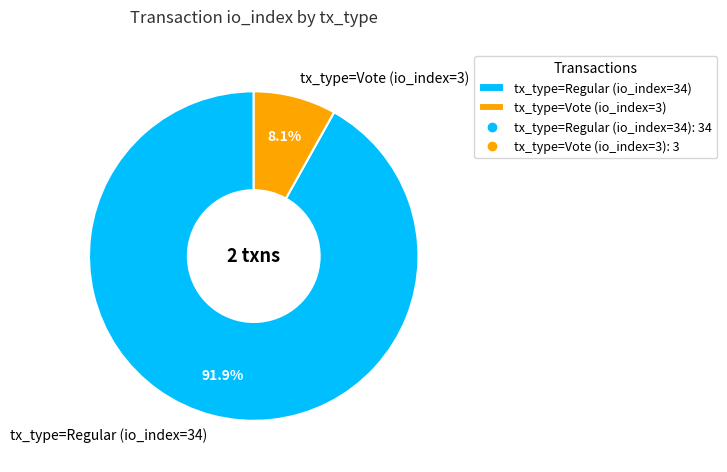

What is the smallest slice in the pie chart?

tx_type=Vote (io_index=3)